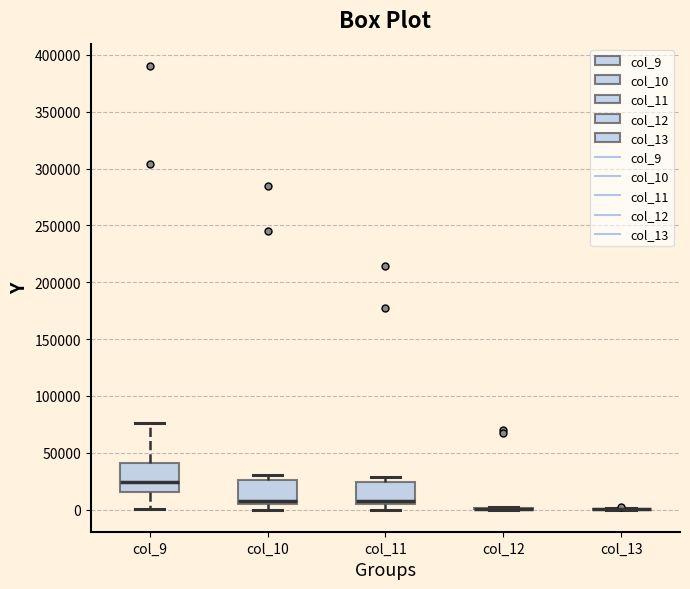

Reading left to right, read every box against the y-axis: the position of its median line, the range the box covers, and the ends of its whiskers. The values are not printed on the chart, so give them approximately, as read against the axis.

col_9: median 25000, box 15000 to 40000, whiskers 0 to 75000
col_10: median 10000, box 5000 to 25000, whiskers 0 to 30000
col_11: median 5000 (just above the box's lower edge), box 5000 to 25000, whiskers 0 to 30000
col_12: box collapsed to a line at 0, whiskers 0 to 0
col_13: box collapsed to a line at 0, whiskers 0 to 0